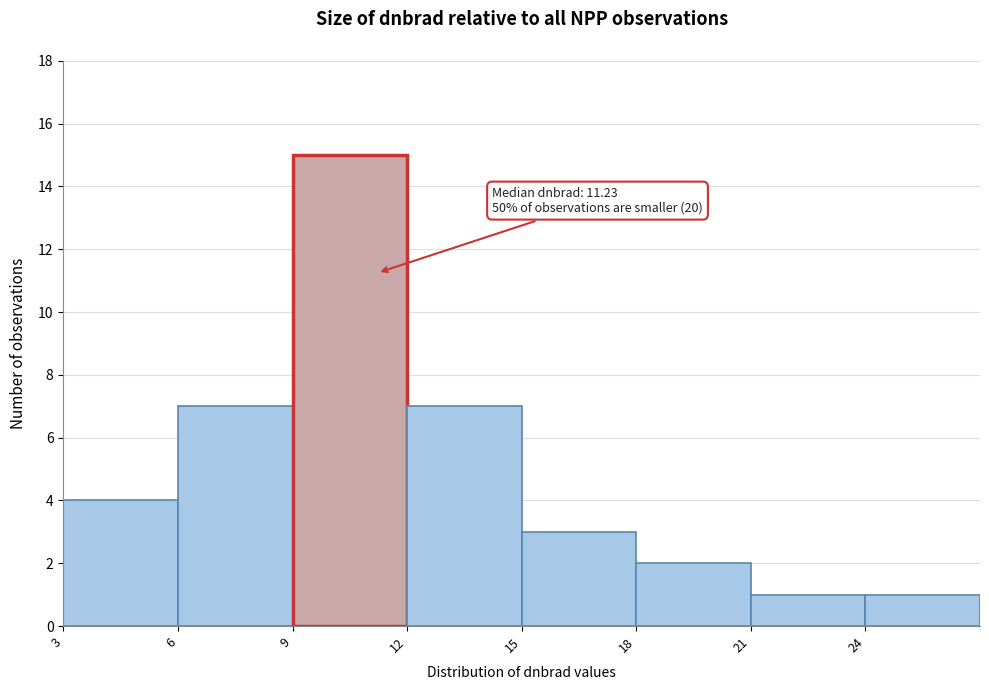

Which range on the x-axis has the tallest bar?

9 to 12